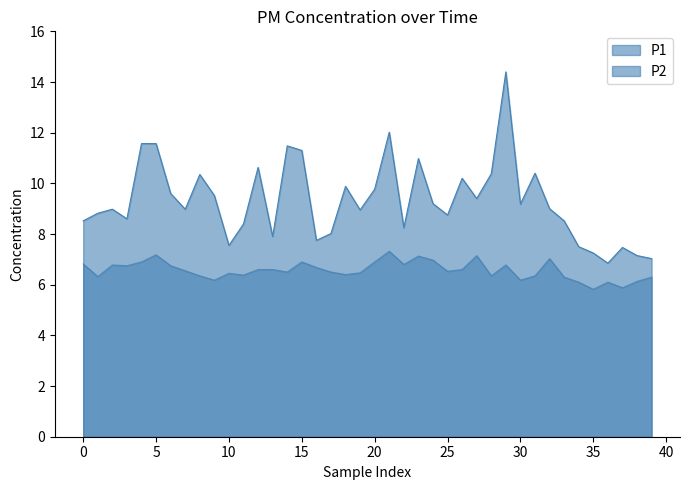

True or false: P2 and P1 intersect in this chart.

False